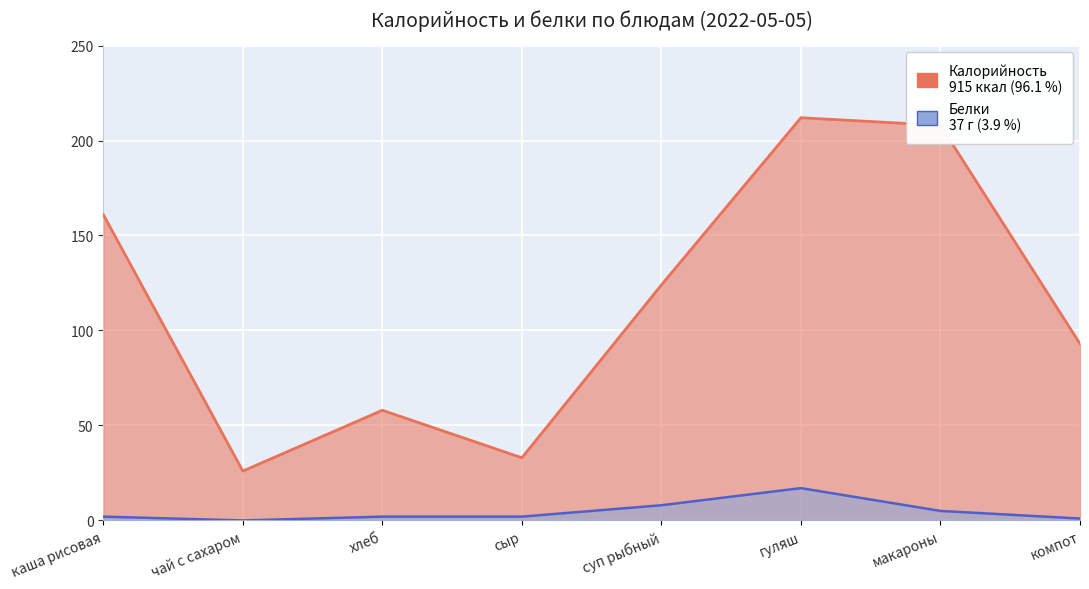

Reading left to right, what are all the values shown in this chart?

Калорийность: каша рисовая=161	чай с сахаром=26	хлеб=58	сыр=33	суп рыбный=124	гуляш=212	макароны=208	компот=93
Белки: каша рисовая=2	чай с сахаром=0	хлеб=2	сыр=2	суп рыбный=8	гуляш=17	макароны=5	компот=1